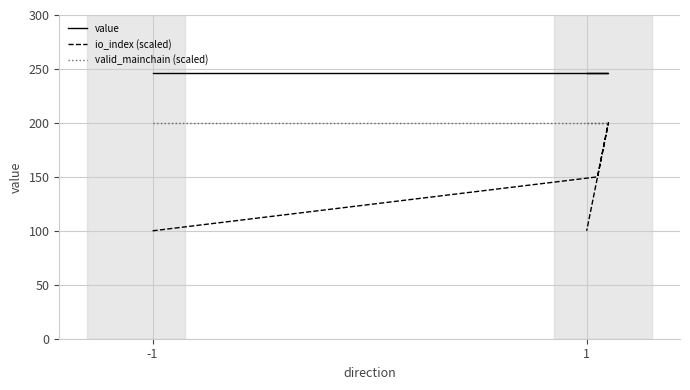

At which category does the chart reach its peak across all series?

-1